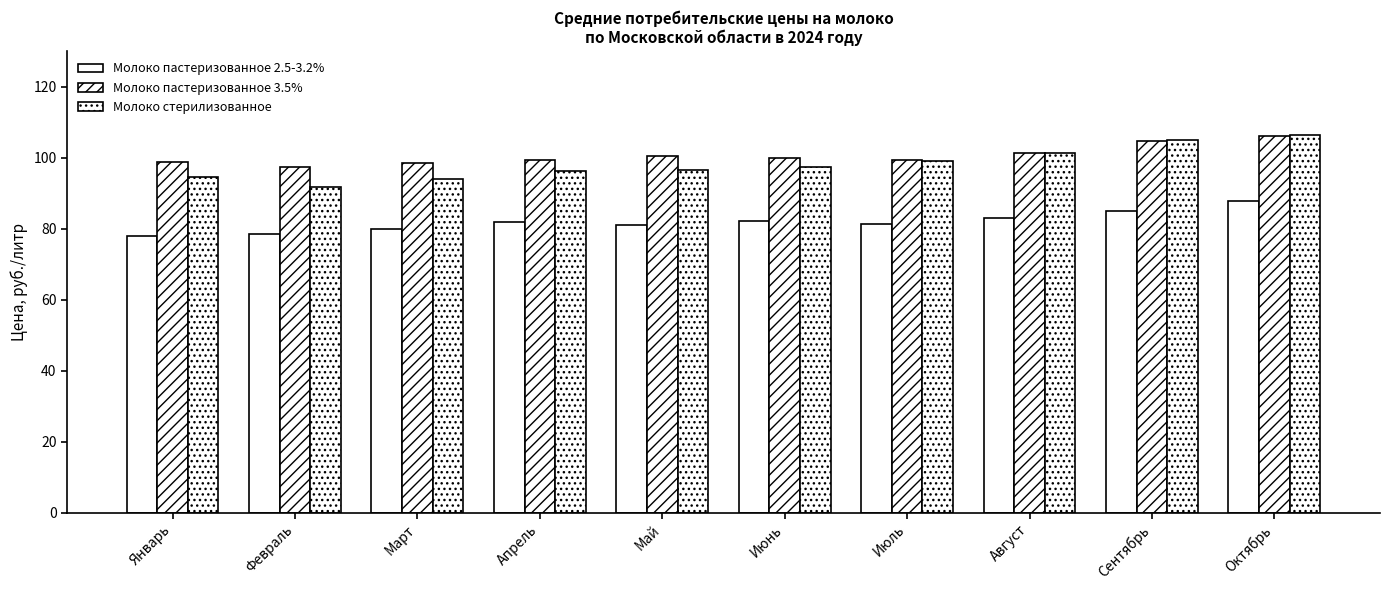

Which category has the lowest value in the Молоко стерилизованное series?

Февраль